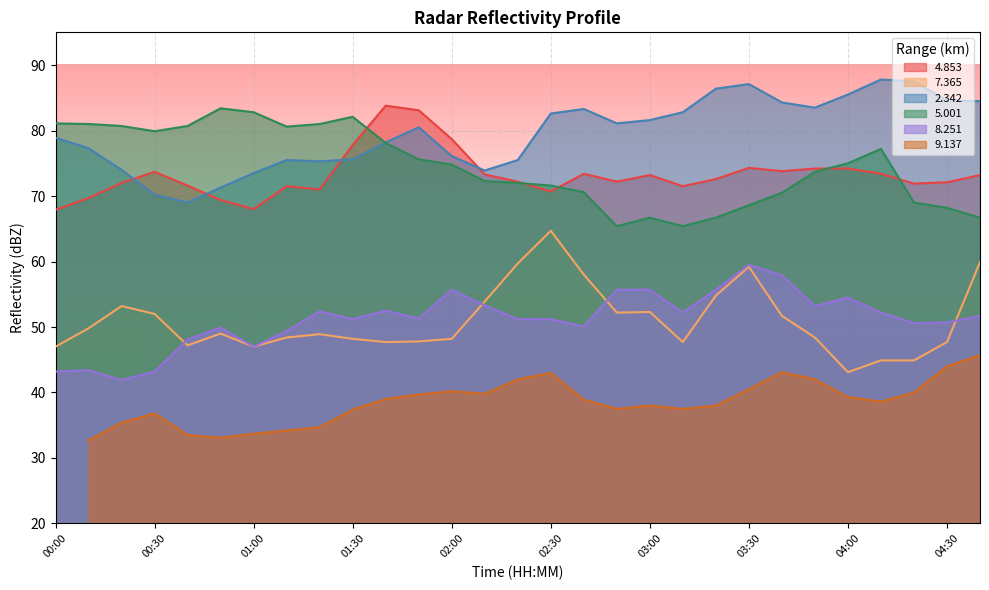

What is the sum of the   7.365 values at 00:30 and 02:30?

116.7